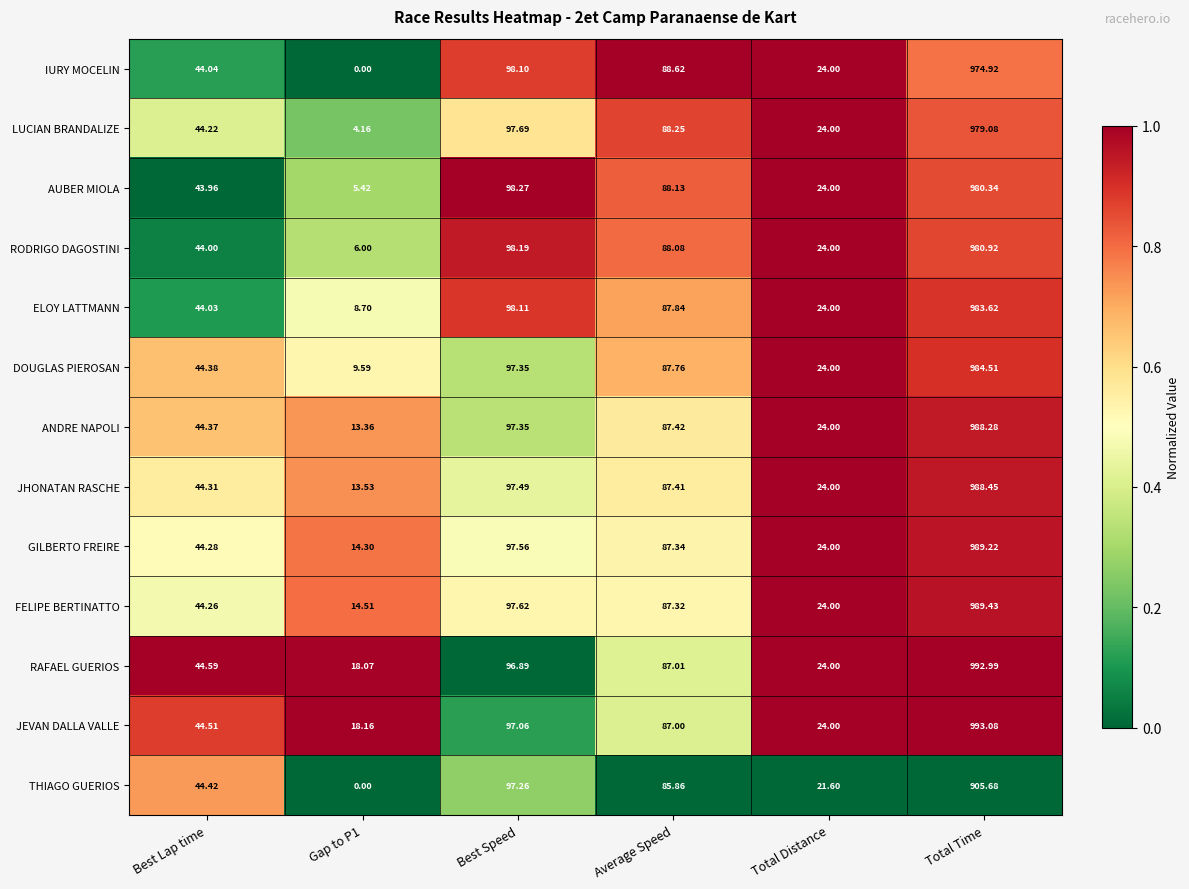

At which category does the chart reach its peak across all series?

Total Time